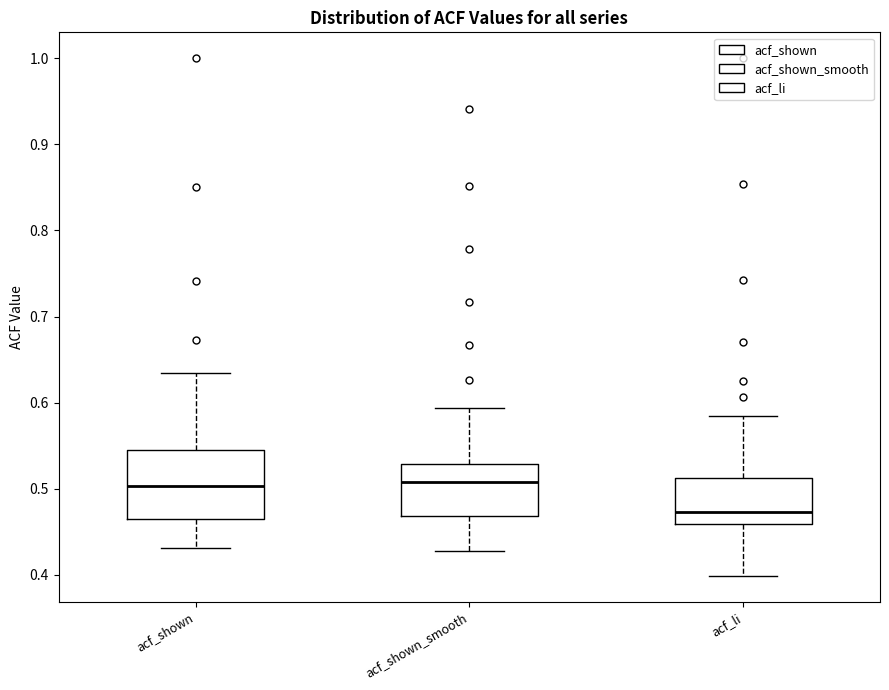

Comparing the boxes themselves (not the whiskers), which one is the tallest?

acf_shown